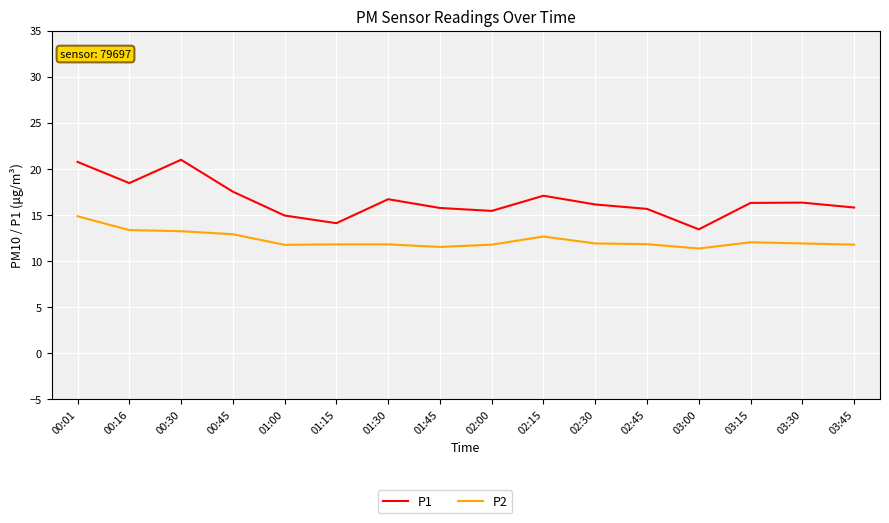

How many series are shown in this chart?

2